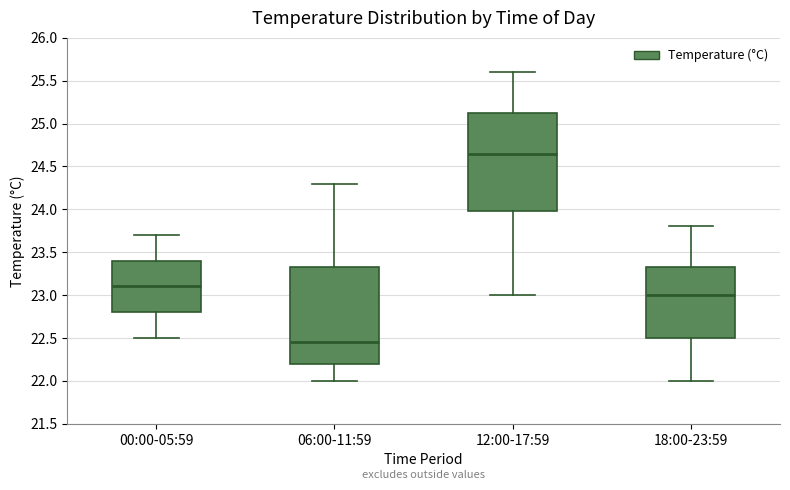

Which box has the highest median line?

12:00-17:59